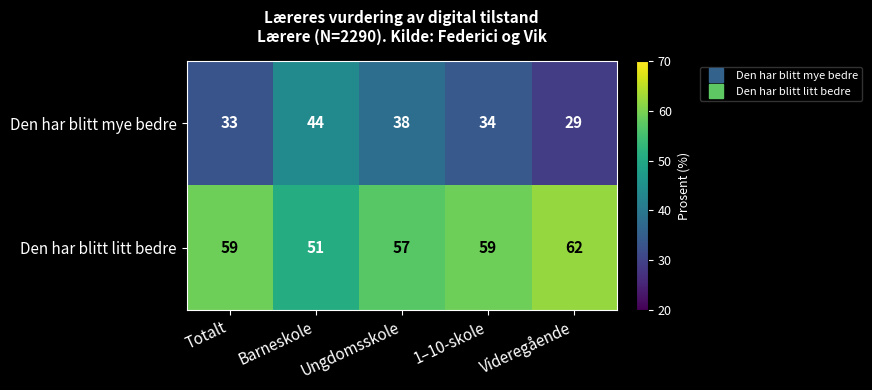

How many series are shown in this chart?

2